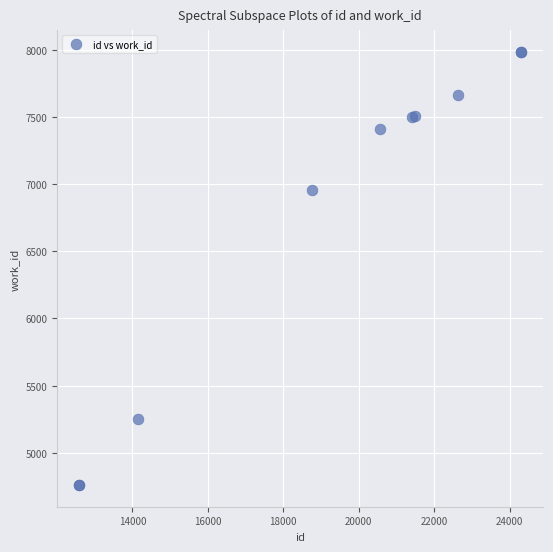

What Y value in the scatter plot is closest to 6372?

6958